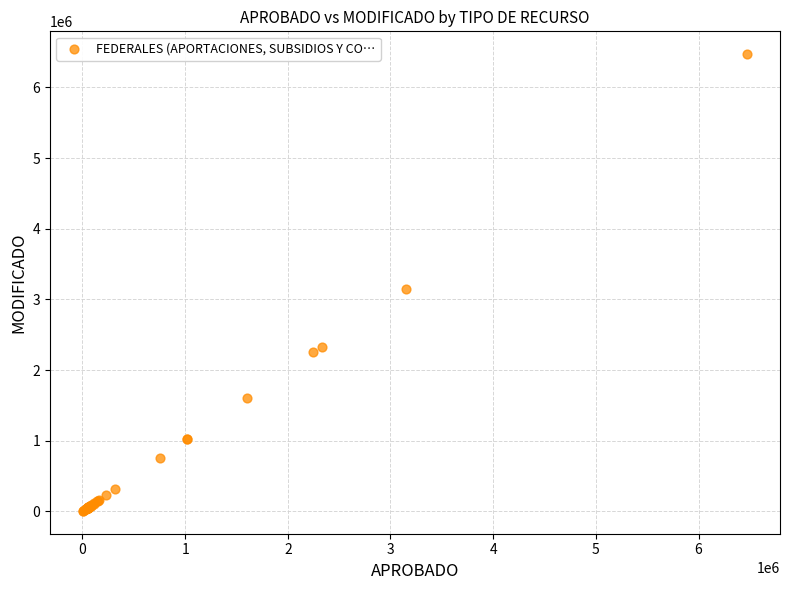

What Y value in the scatter plot is closest to 3238813?

3150000.0